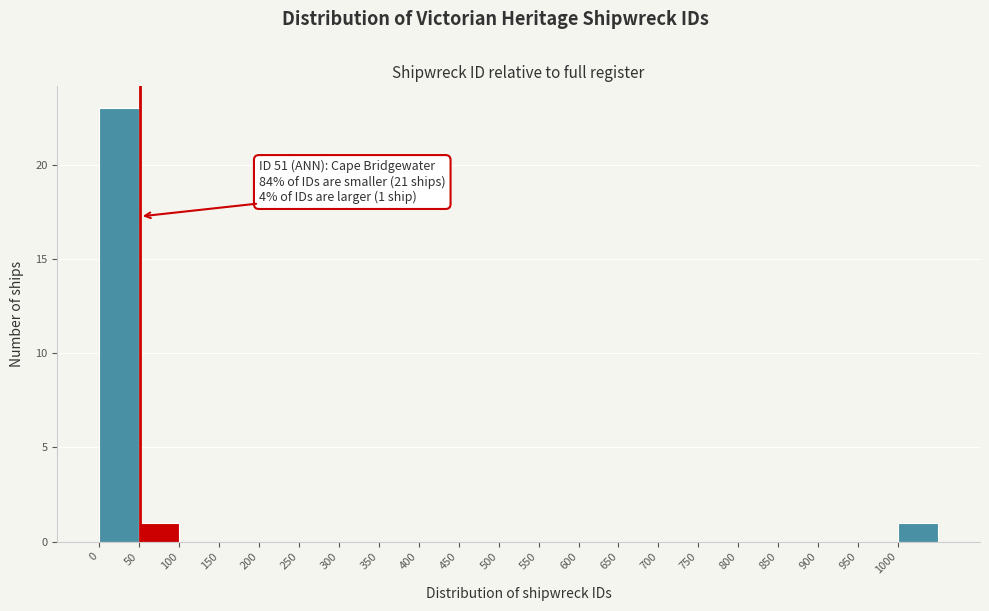

Over which range of the x-axis is the bar tallest?

0 to 50